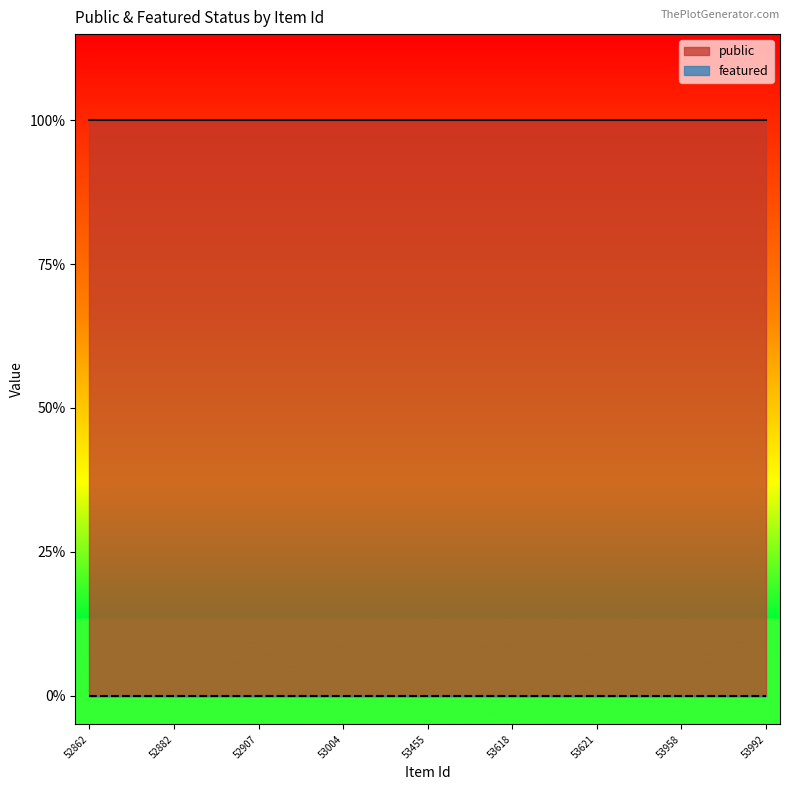

What is the lowest value of the public series?

1